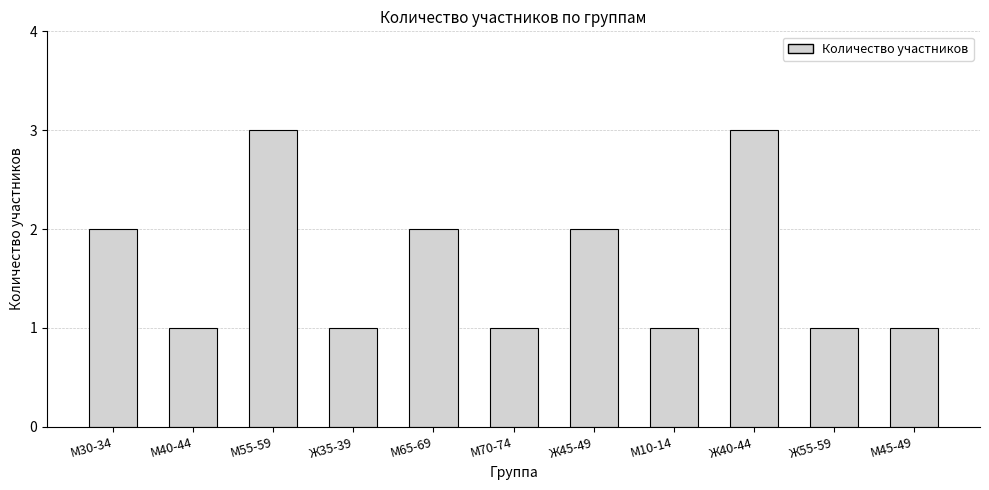

Reading left to right, list all the values displayed in this chart.

М30-34=2	М40-44=1	М55-59=3	Ж35-39=1	М65-69=2	М70-74=1	Ж45-49=2	М10-14=1	Ж40-44=3	Ж55-59=1	М45-49=1